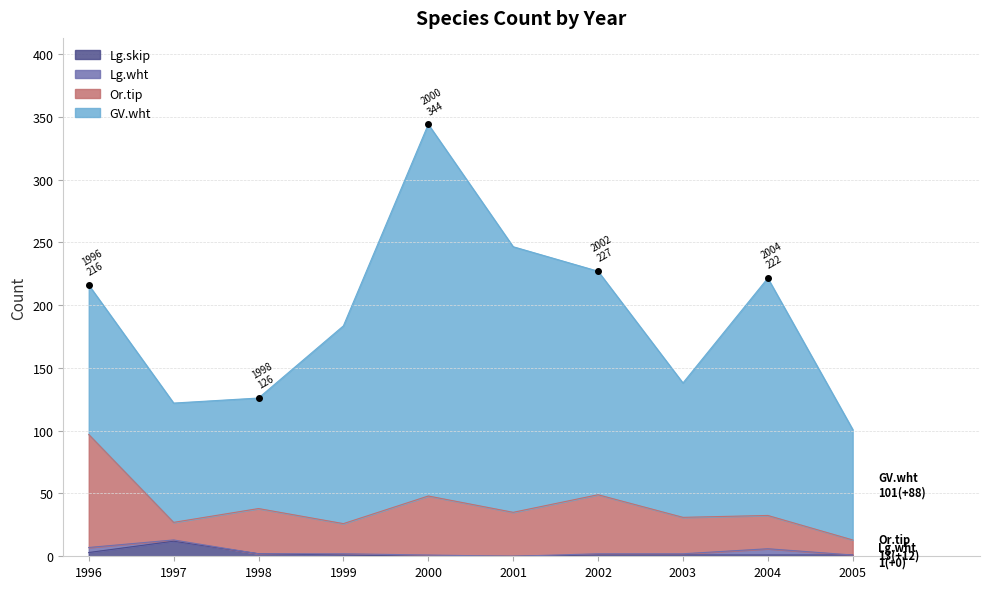

What are all the series names shown in the legend?

Lg.skip, Lg.wht, Or.tip, GV.wht